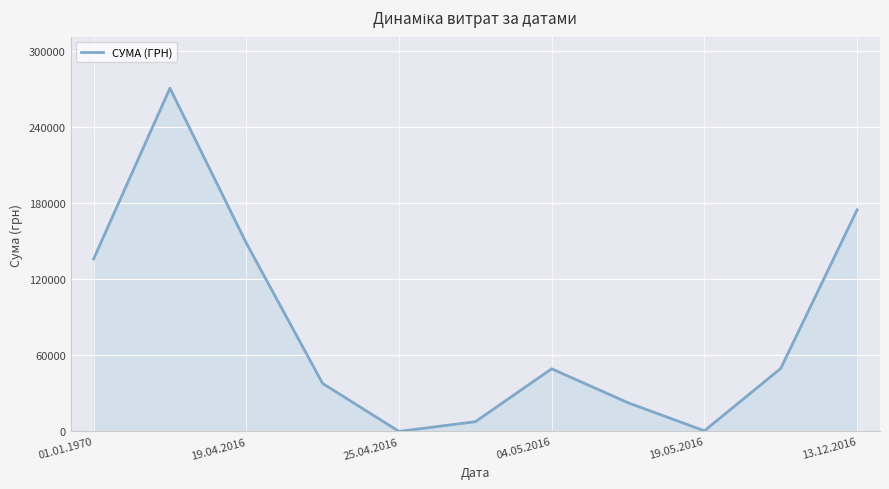

What is the difference between the maximum and minimum values?

270859.8